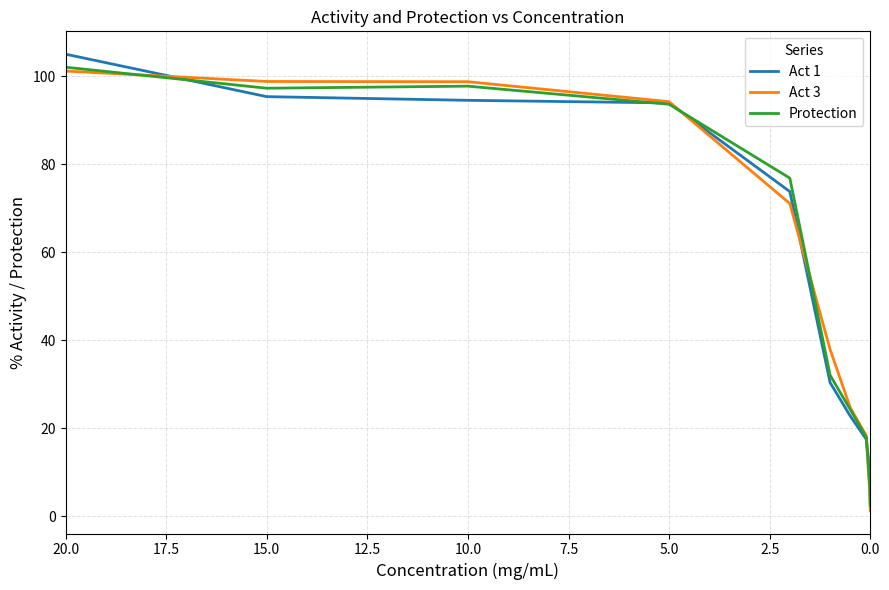

True or false: Act 1 and Act 3 cross at least once.

True